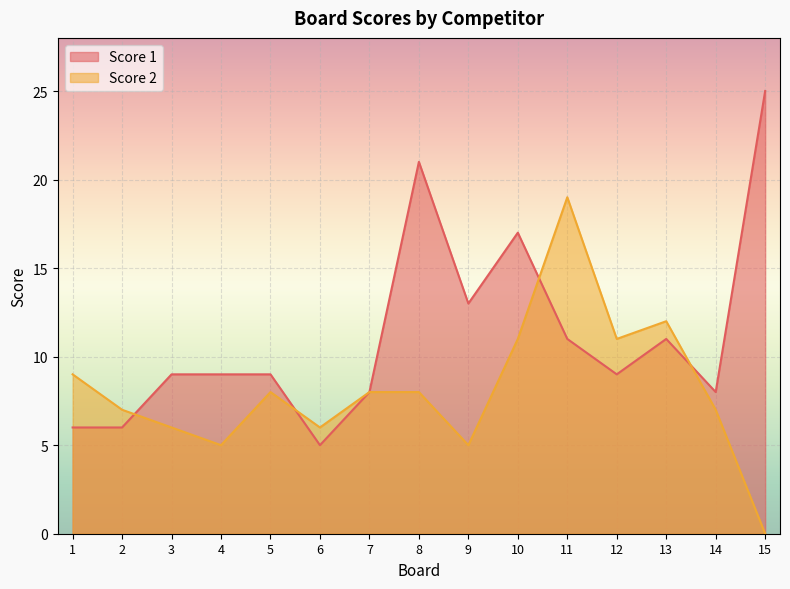

In Score 2, how many points are higher than both neighbors (excluding endpoints)?

3